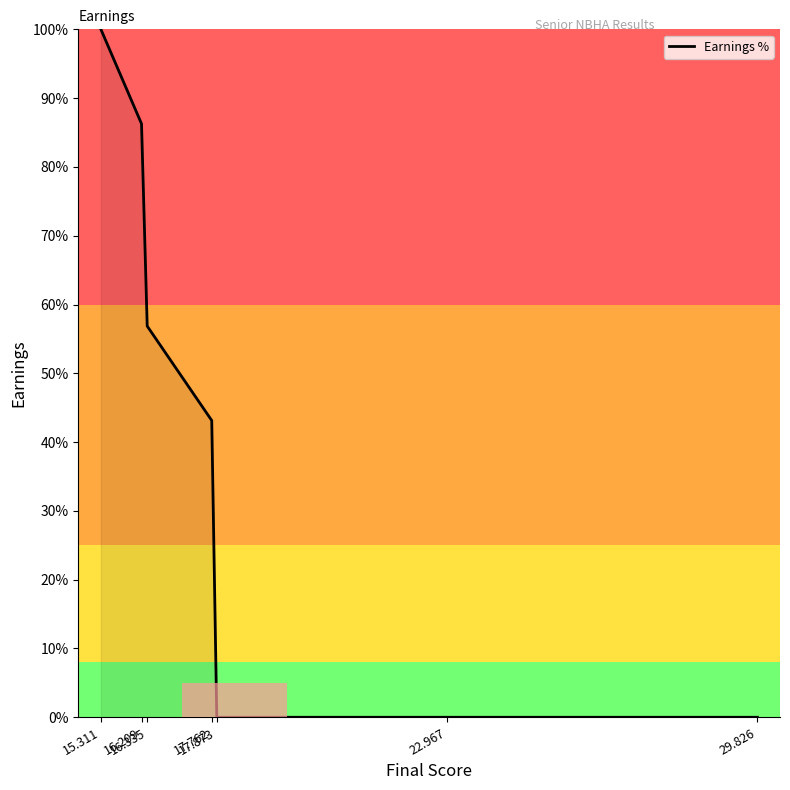

True or false: there are more than 2 points higher than both neighbors.

False